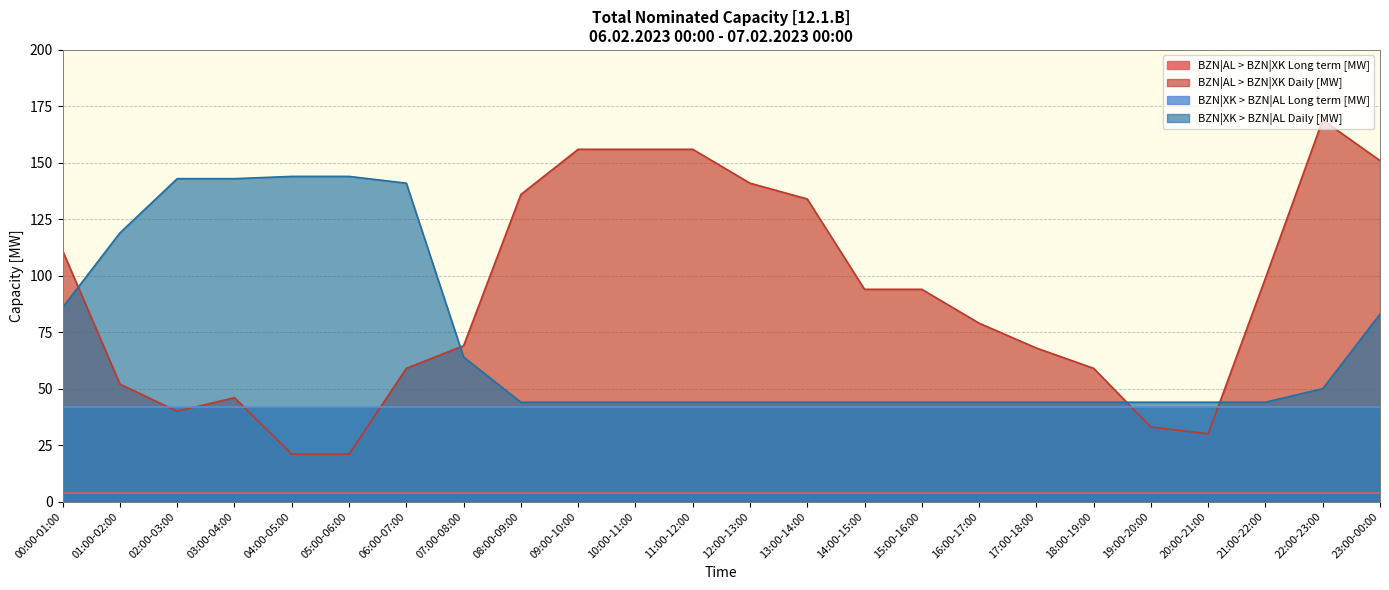

What is the difference between the maximum and minimum values in the BZN|AL > BZN|XK Daily [MW] series?

148